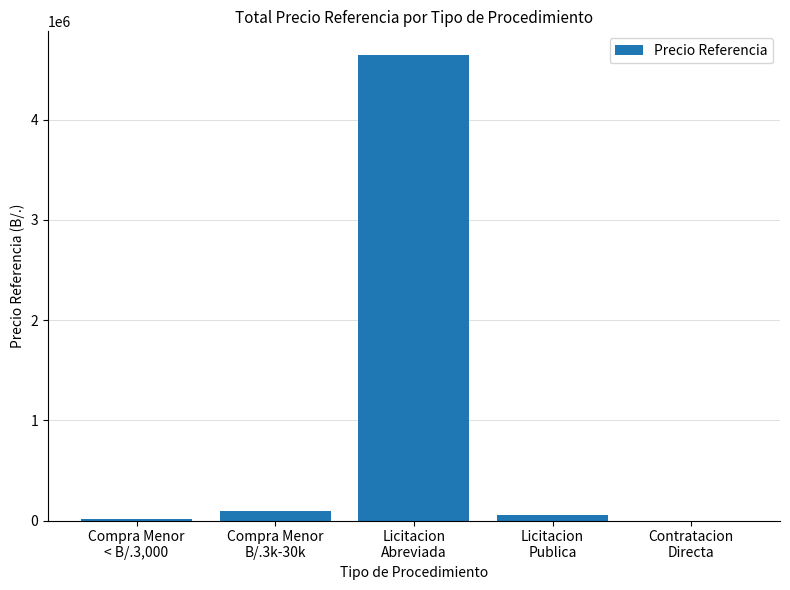

What value does the data have at Licitacion
Abreviada?

4650000.0